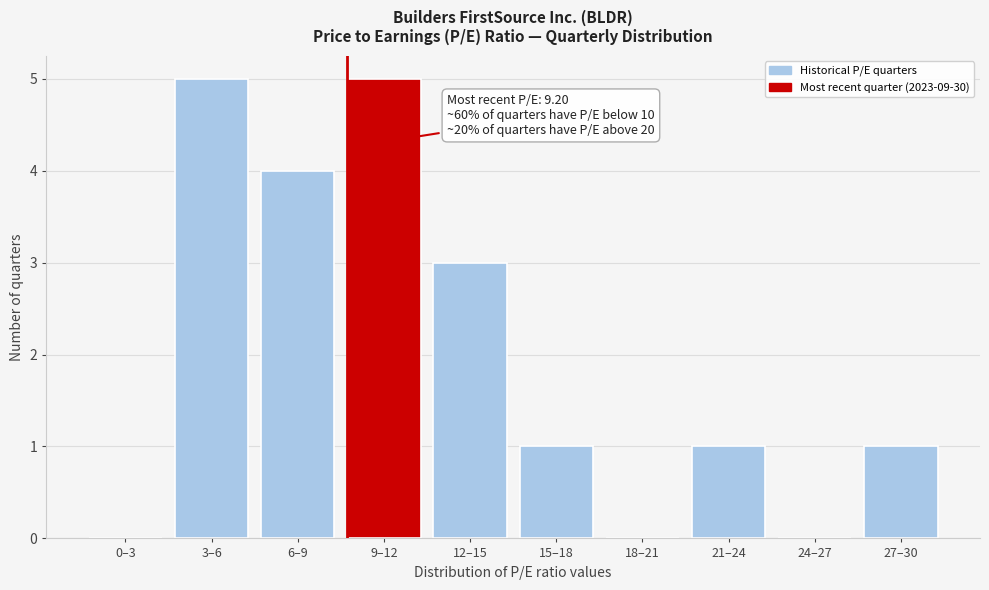

Reading left to right, transcribe all the data shown in this chart.

0–3=0	3–6=5	6–9=4	9–12=5	12–15=3	15–18=1	18–21=0	21–24=1	24–27=0	27–30=1